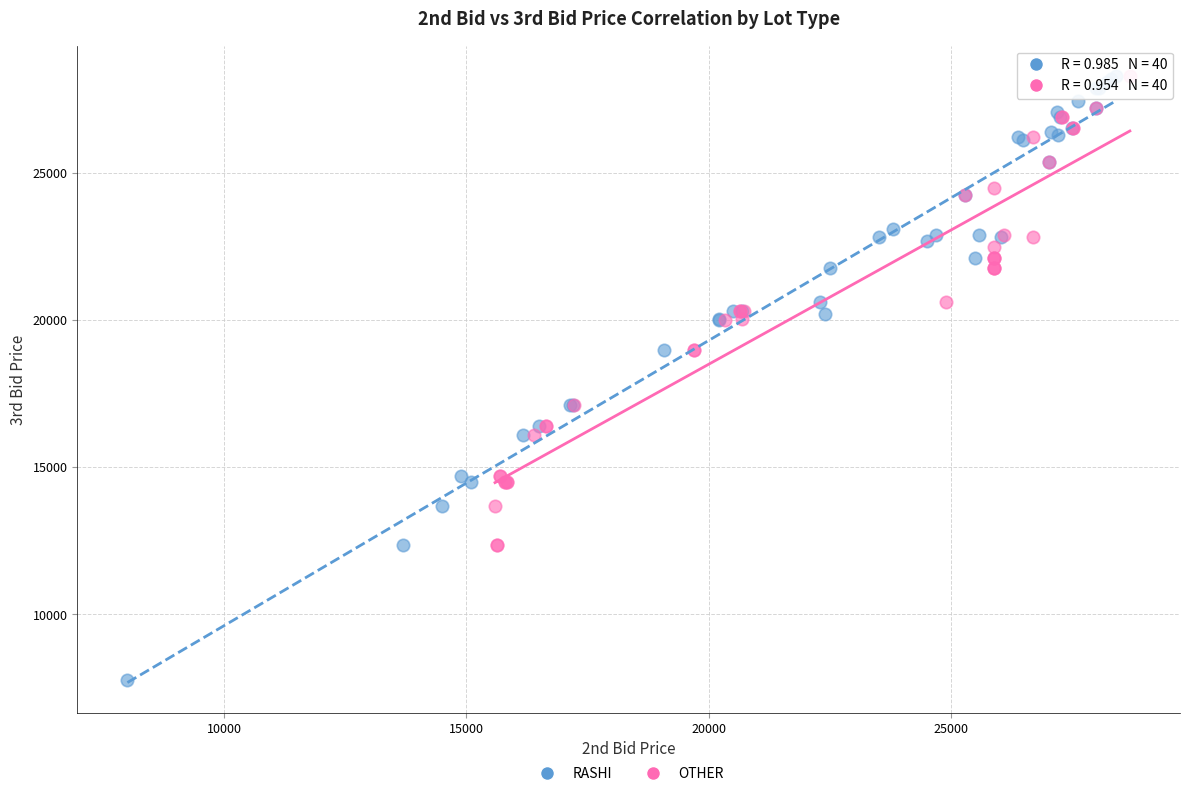

Which series contains the lowest Y value?

RASHI